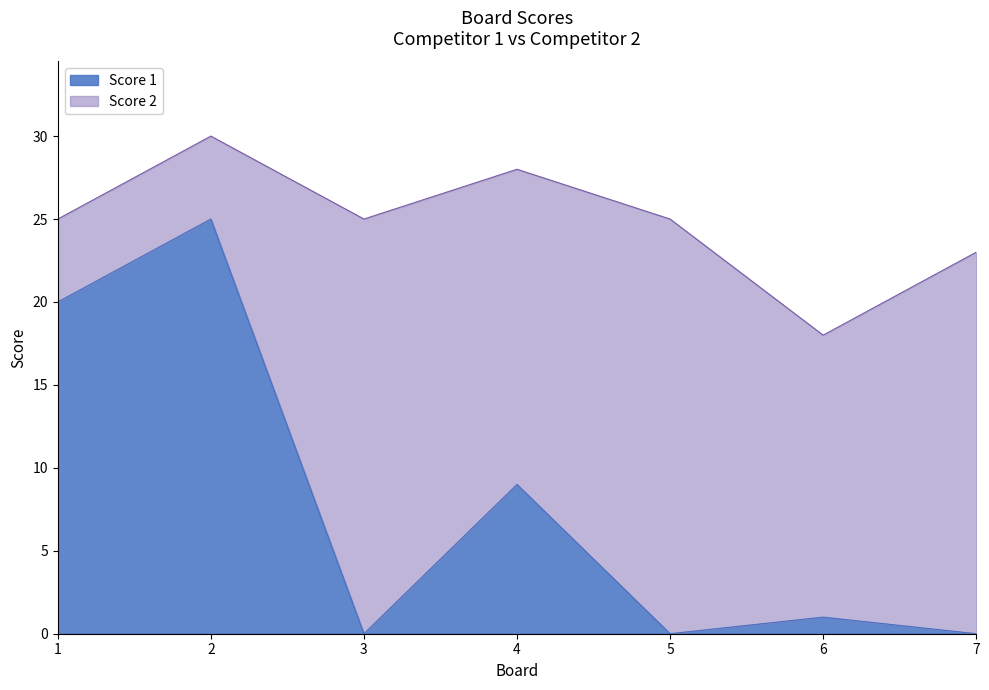

Reading right to left, transcribe the values for Score 1.

7=0	6=1	5=0	4=9	3=0	2=25	1=20